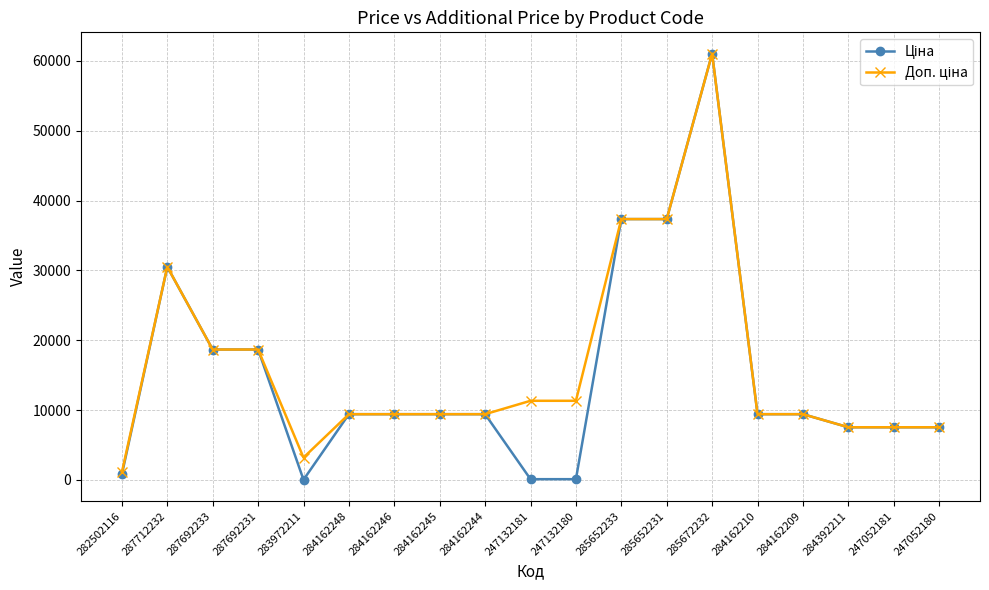

What is the total value across all series at 247052181?

15091.8